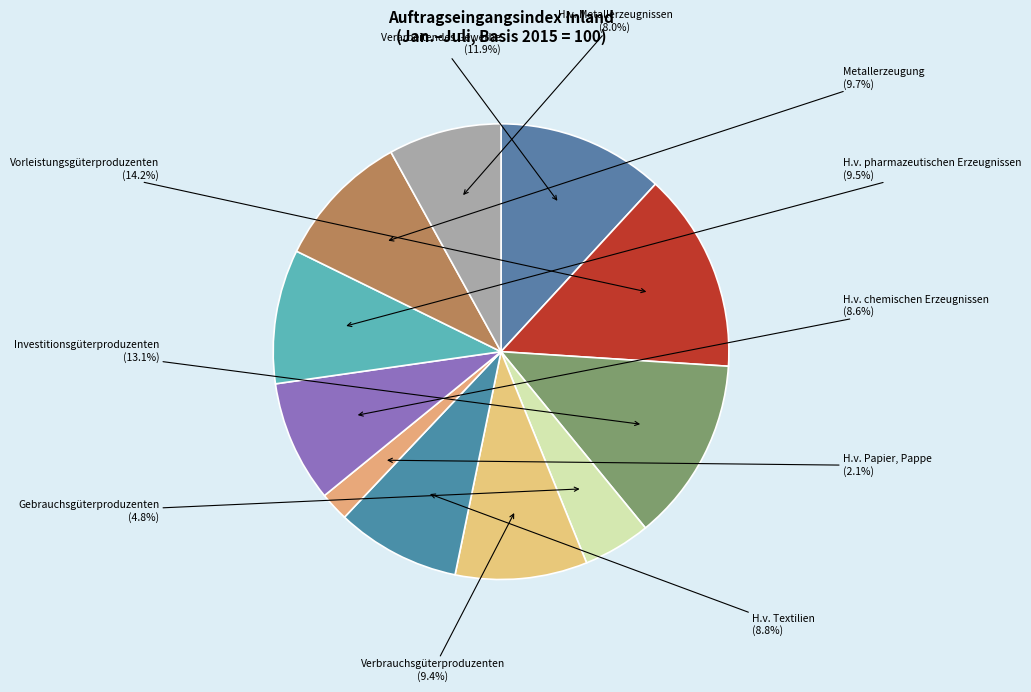

What is the ratio of the value at Vorleistungsgüterproduzenten to the value at Metallerzeugung?

1.5